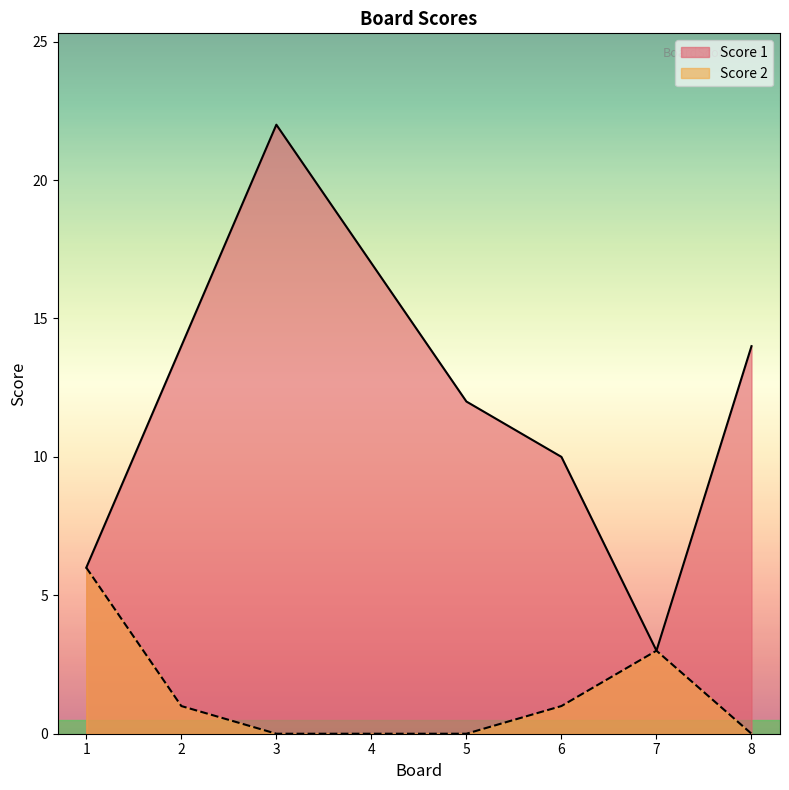

True or false: Score 1 and Score 2 cross at least once.

False